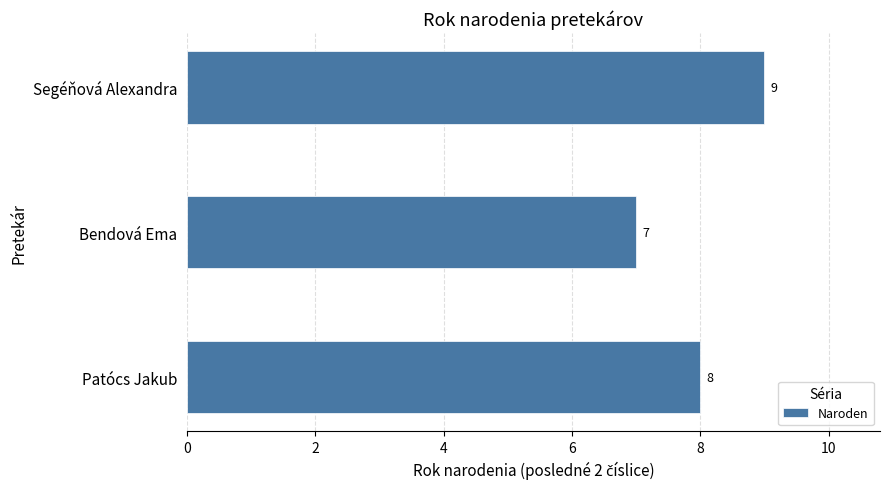

What is the difference between the maximum and minimum values?

2